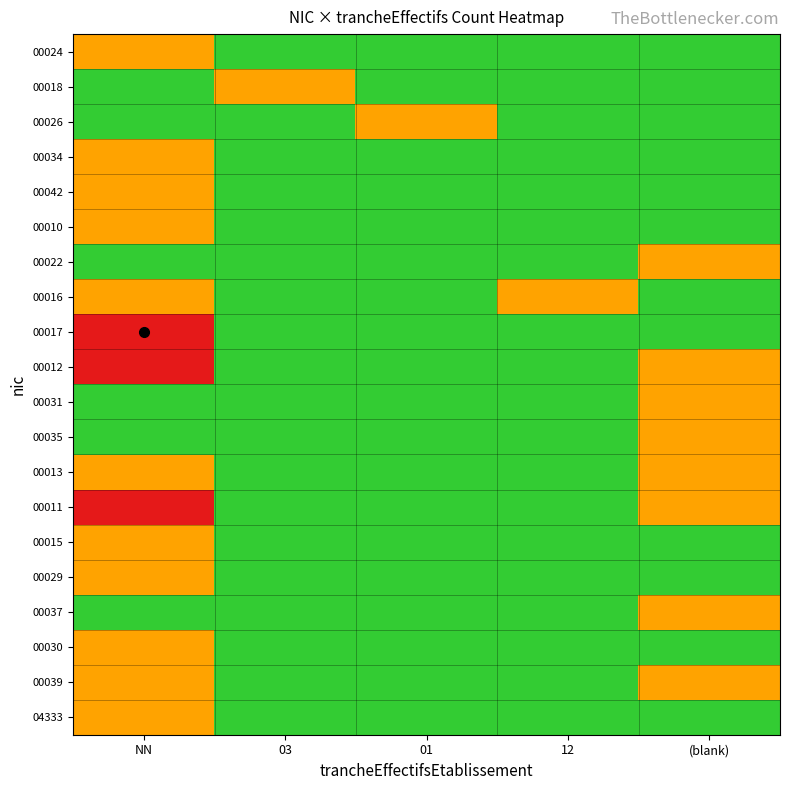

Reading left to right, transcribe all the data shown in this chart.

00024: NN=1	03=0	01=0	12=0	(blank)=0
00018: NN=0	03=1	01=0	12=0	(blank)=0
00026: NN=0	03=0	01=1	12=0	(blank)=0
00034: NN=1	03=0	01=0	12=0	(blank)=0
00042: NN=1	03=0	01=0	12=0	(blank)=0
00010: NN=1	03=0	01=0	12=0	(blank)=0
00022: NN=0	03=0	01=0	12=0	(blank)=1
00016: NN=1	03=0	01=0	12=1	(blank)=0
00017: NN=2	03=0	01=0	12=0	(blank)=0
00012: NN=2	03=0	01=0	12=0	(blank)=1
00031: NN=0	03=0	01=0	12=0	(blank)=1
00035: NN=0	03=0	01=0	12=0	(blank)=1
00013: NN=1	03=0	01=0	12=0	(blank)=1
00011: NN=2	03=0	01=0	12=0	(blank)=1
00015: NN=1	03=0	01=0	12=0	(blank)=0
00029: NN=1	03=0	01=0	12=0	(blank)=0
00037: NN=0	03=0	01=0	12=0	(blank)=1
00030: NN=1	03=0	01=0	12=0	(blank)=0
00039: NN=1	03=0	01=0	12=0	(blank)=1
04333: NN=1	03=0	01=0	12=0	(blank)=0